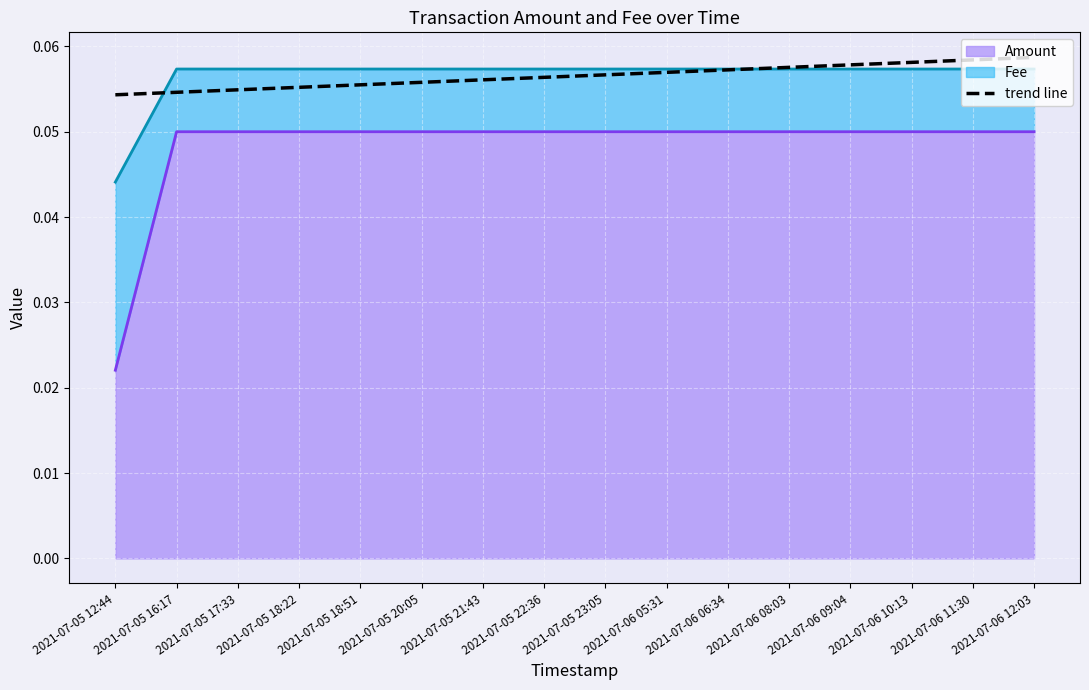

How many categories are shown in the chart?

16